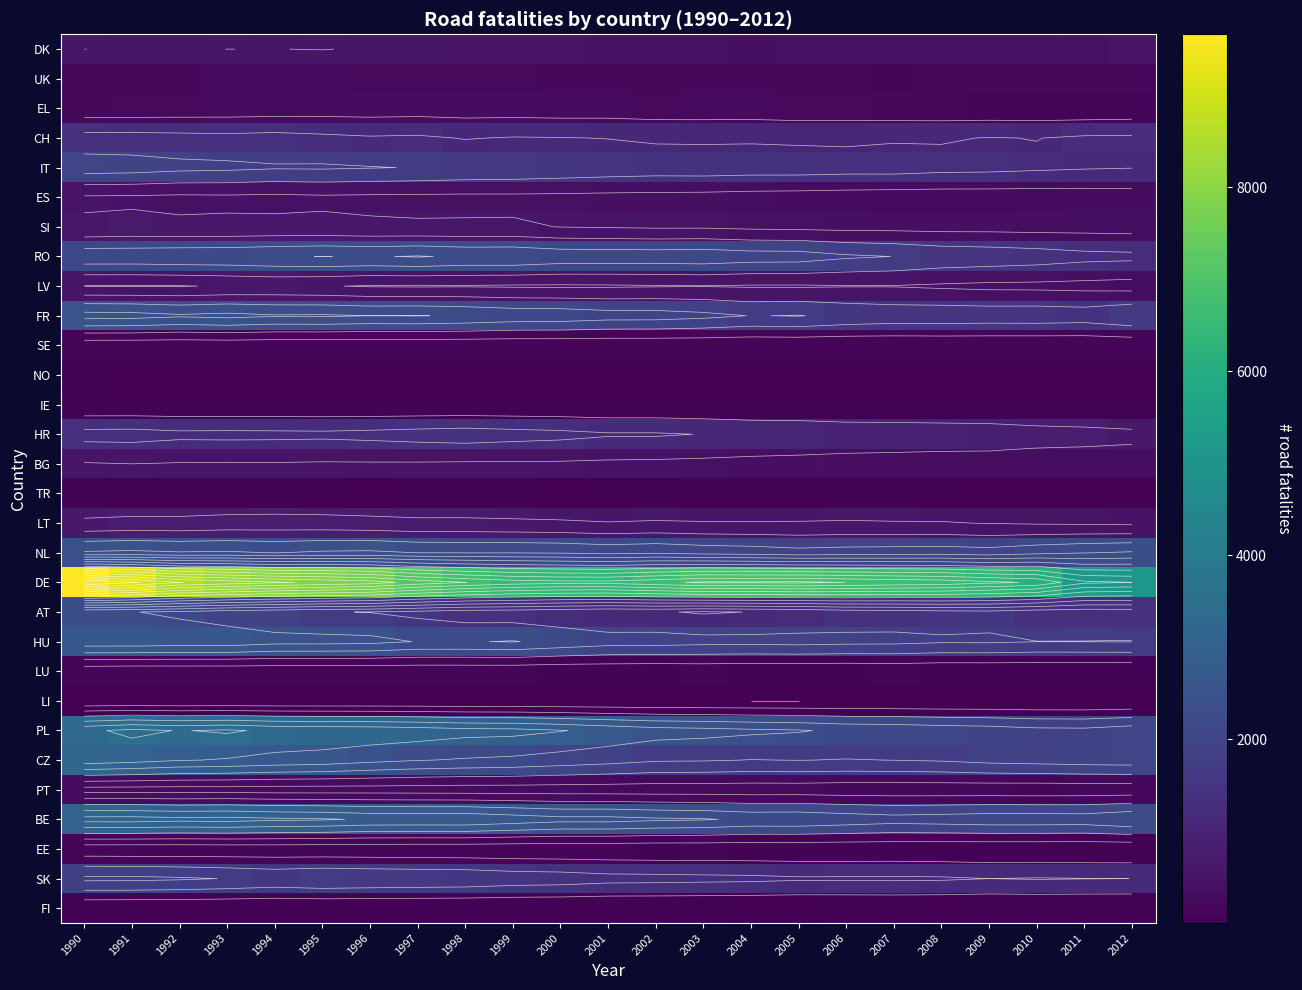

At 1991, list the series in order from smallest to largest.

LI, NO, TR, FI, IE, LU, EE, SE, UK, EL, PT, ES, LV, DK, BG, SI, LT, CH, HR, SK, IT, RO, AT, NL, FR, HU, CZ, BE, PL, DE